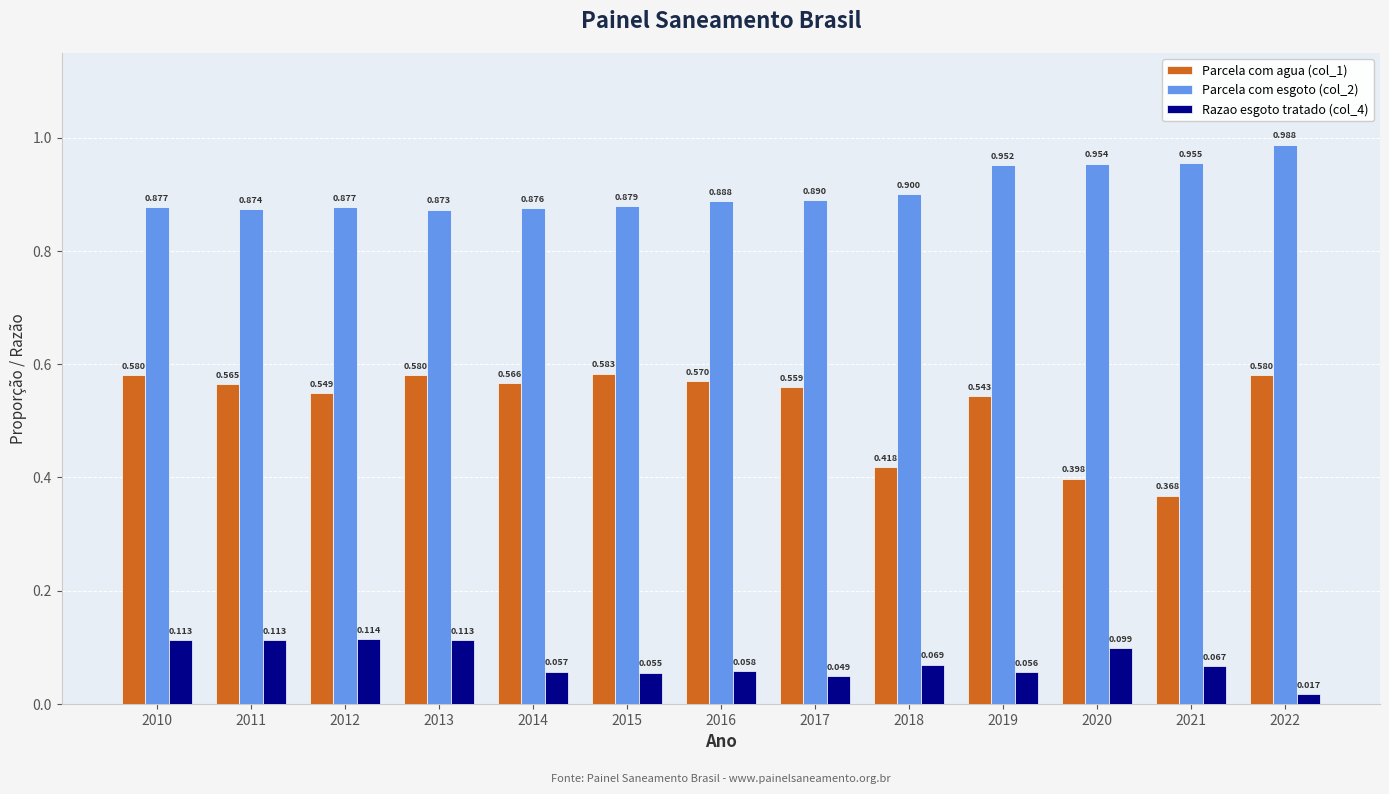

What is the difference between the maximum and minimum values in the Parcela com agua (col_1) series?

0.2